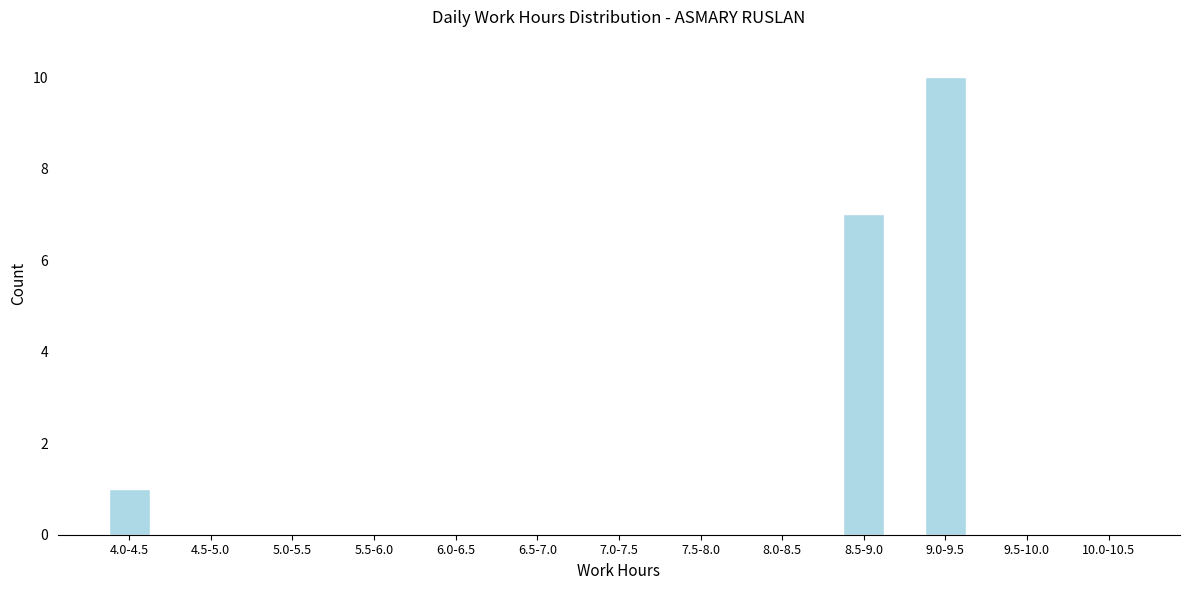

Reading left to right, what are all the values shown in this chart?

4.0-4.5=1	4.5-5.0=0	5.0-5.5=0	5.5-6.0=0	6.0-6.5=0	6.5-7.0=0	7.0-7.5=0	7.5-8.0=0	8.0-8.5=0	8.5-9.0=7	9.0-9.5=10	9.5-10.0=0	10.0-10.5=0